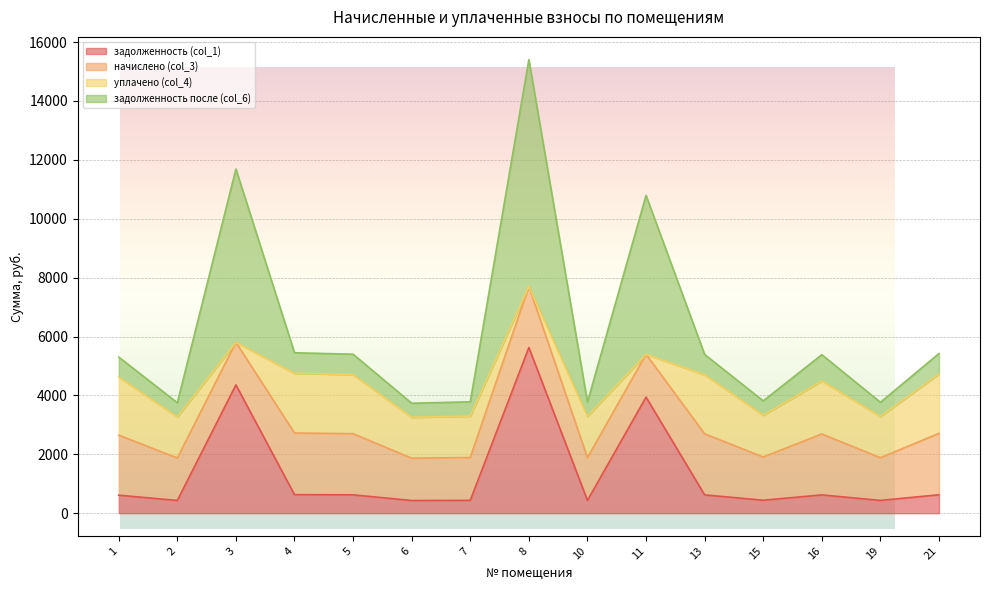

What is the total value across all series at 16?

5383.3